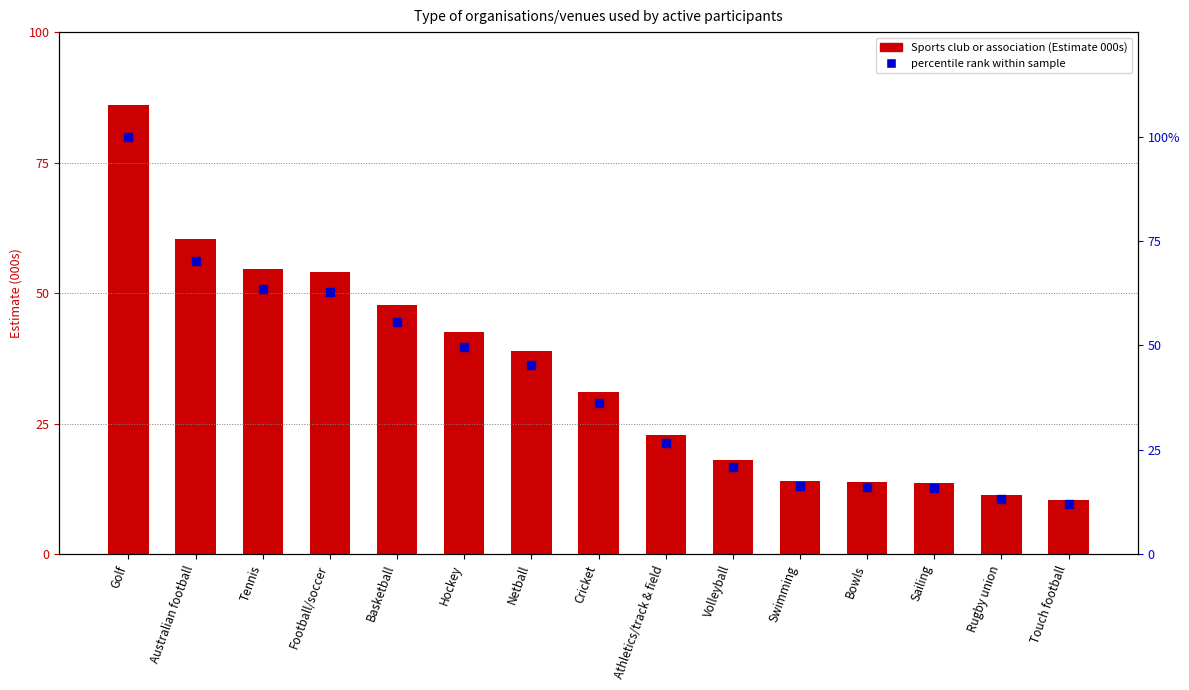

What are all the series names shown in the legend?

Sports club or association, percentile rank within sample